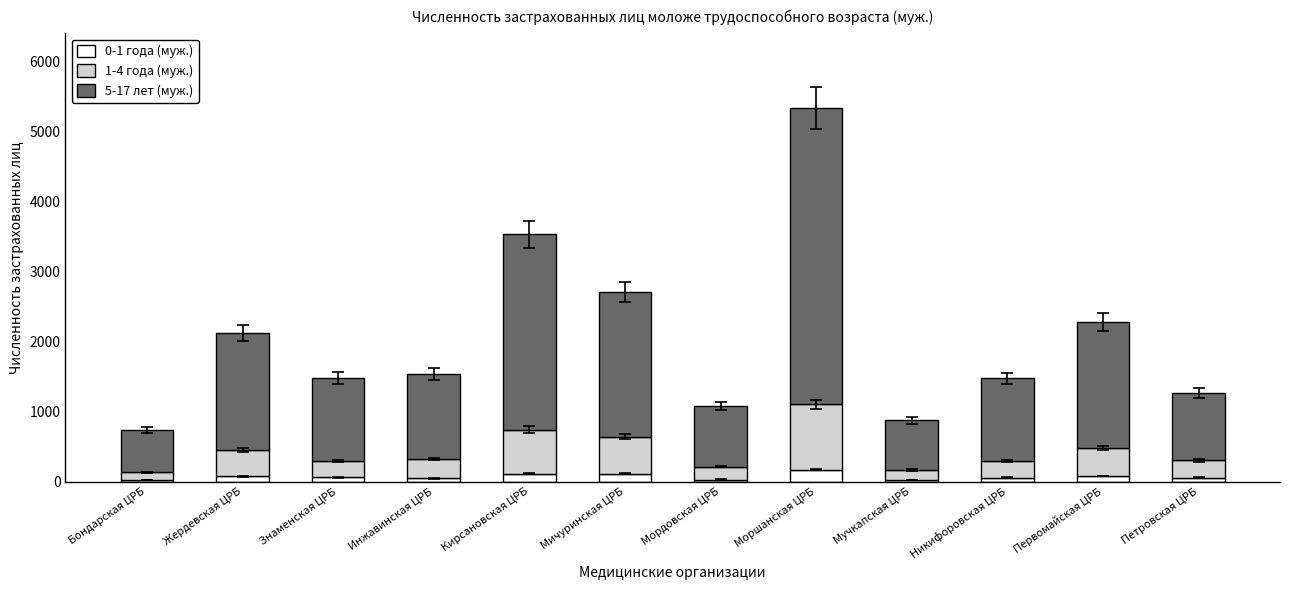

At which category is the sum across all series the highest?

Моршанская ЦРБ